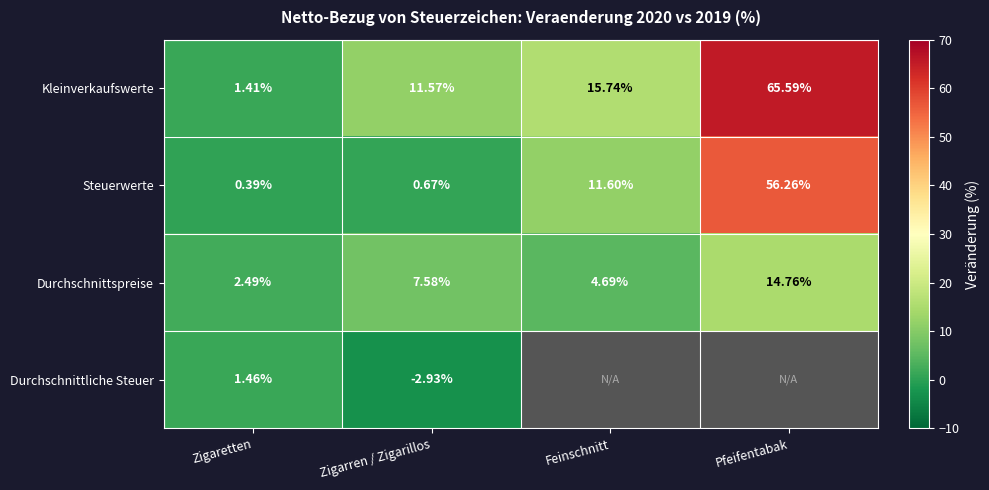

Which category has the lowest value in the Durchschnittspreise series?

Zigaretten